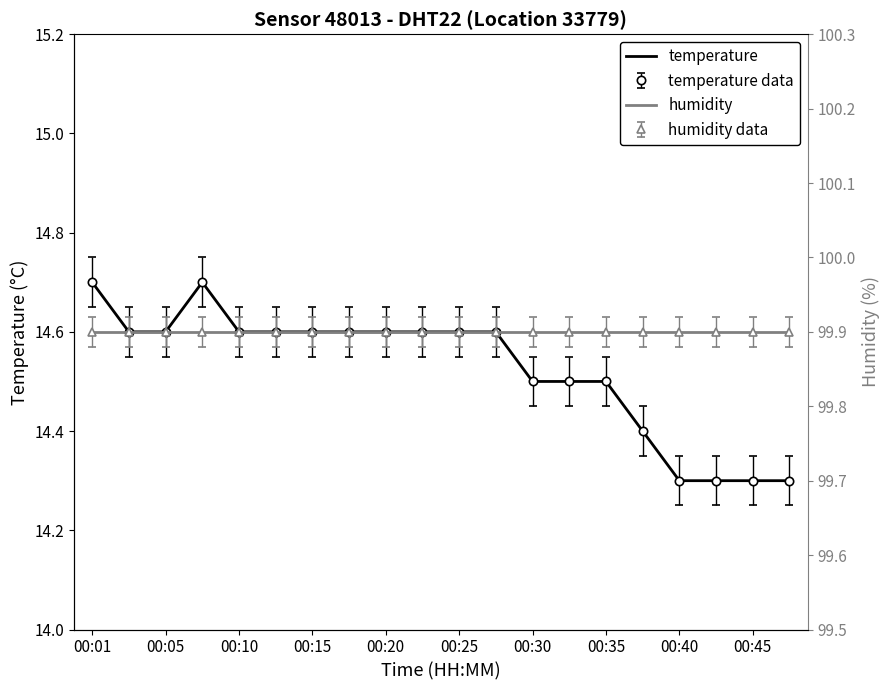

Which series has the widest spread of values?

temperature